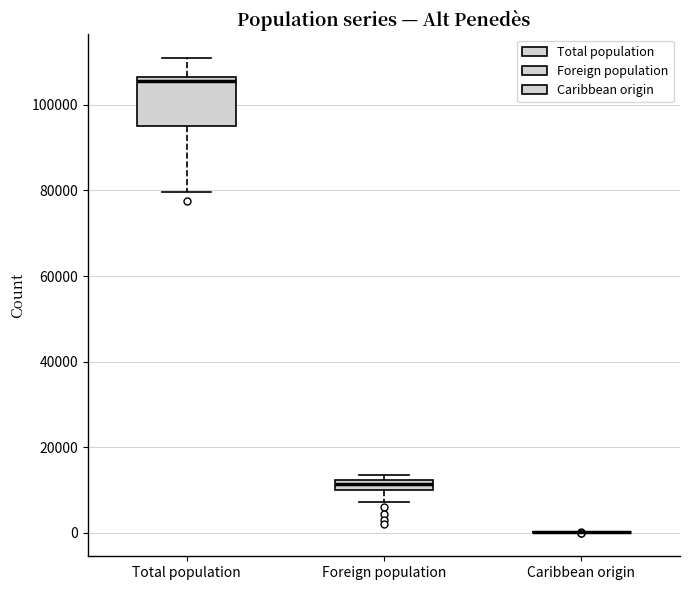

Where is the upper edge of the box for Foreign population on the y-axis? The values are not printed on the chart, so give them approximately, as read against the axis.

12000